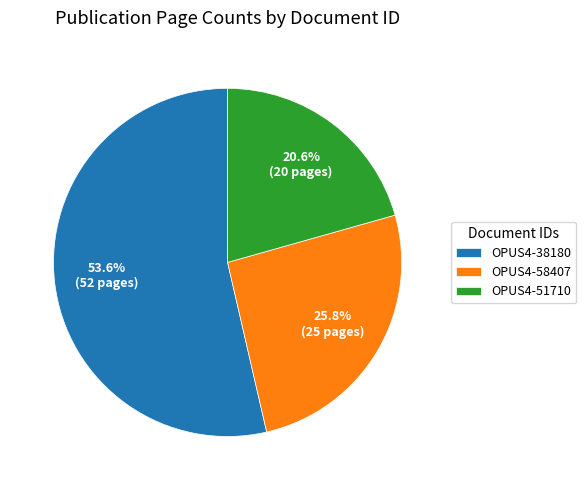

Which has a higher value, OPUS4-38180 or OPUS4-58407?

OPUS4-38180